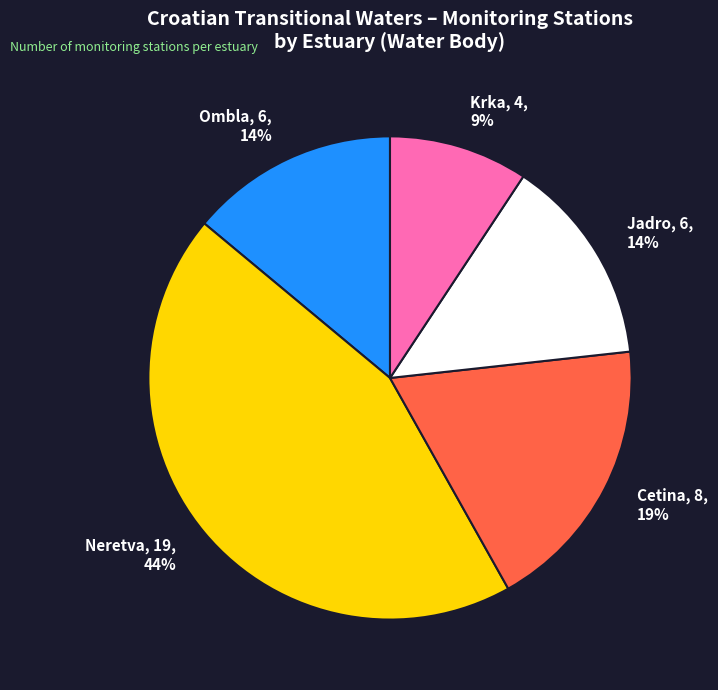

To the nearest percent, what is the difference between the Cetina and Jadro slice percentages?

5%